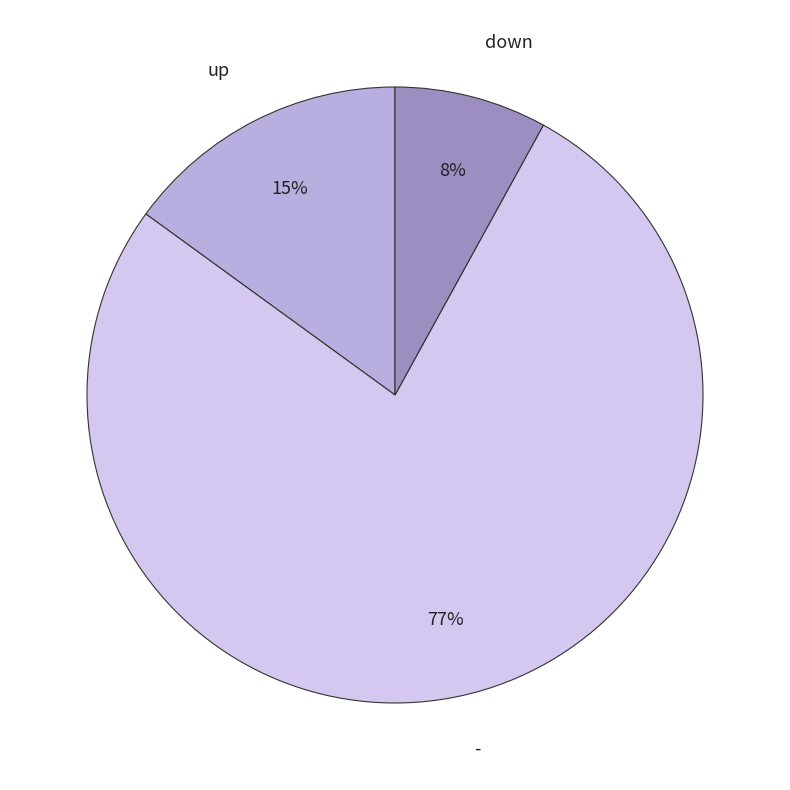

To the nearest percent, what portion does down represent?

8%